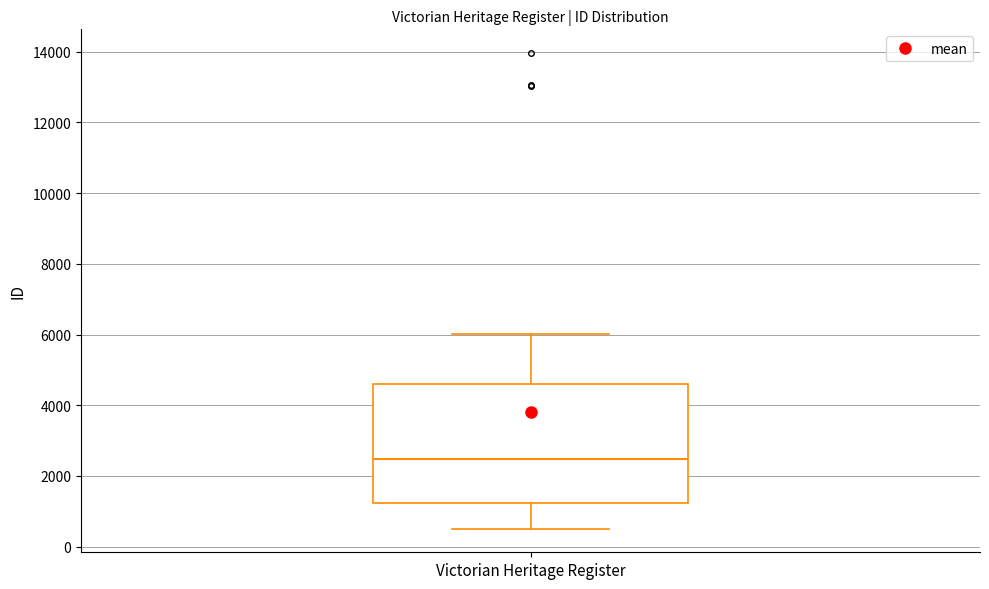

Transcribe this box plot: give where the median line is, the range the box spans, and where the two whiskers end, as read against the y-axis. The values are not printed on the chart, so give them approximately, as read against the axis.

median 2400, box 1200 to 4600, whiskers 600 to 6000